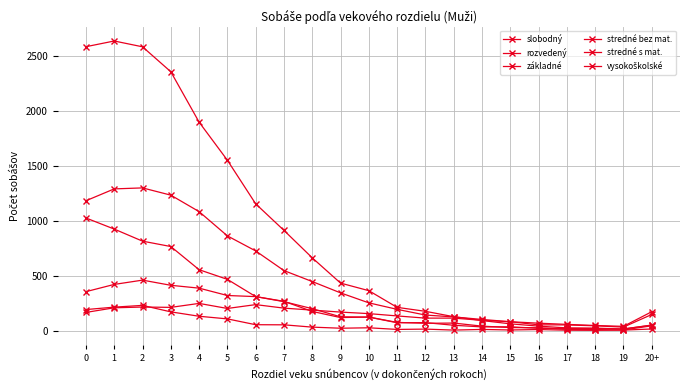

Which has a higher value, 17 or 18?

17